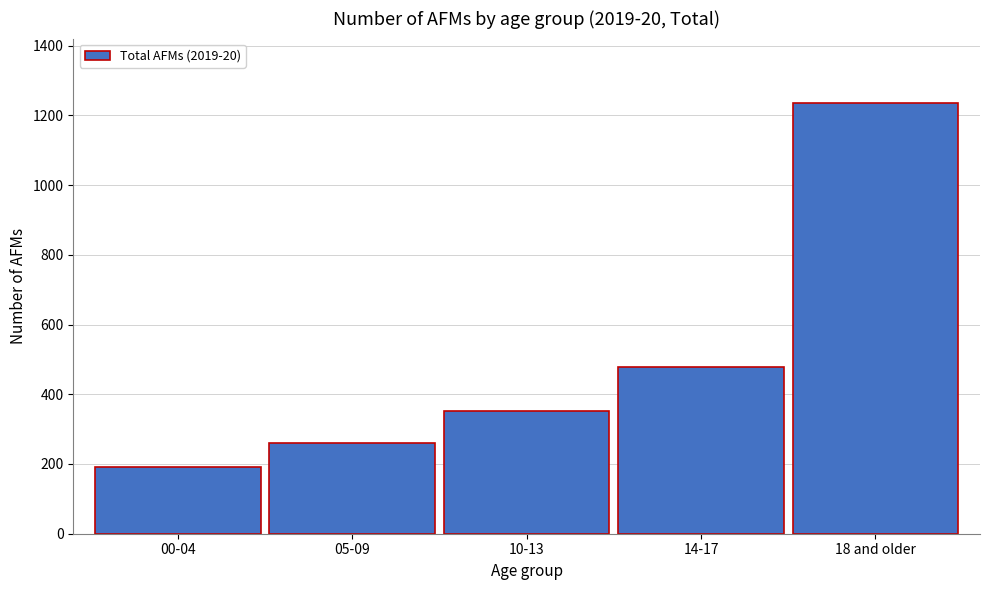

Reading right to left, transcribe all the data shown in this chart.

18 and older=1235	14-17=477	10-13=351	05-09=259	00-04=192